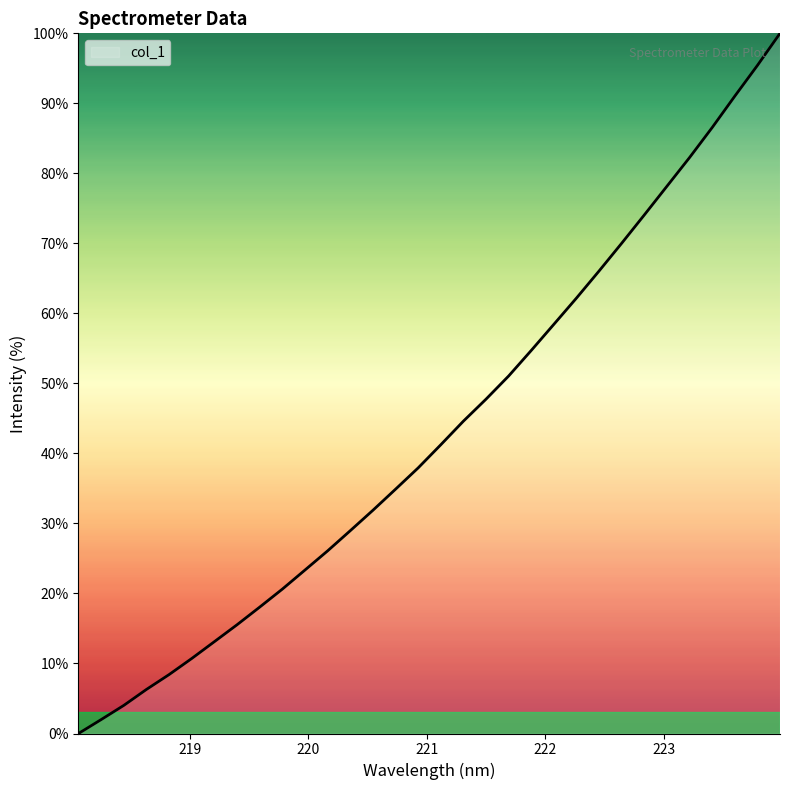

What is the greatest value displayed?

100.0